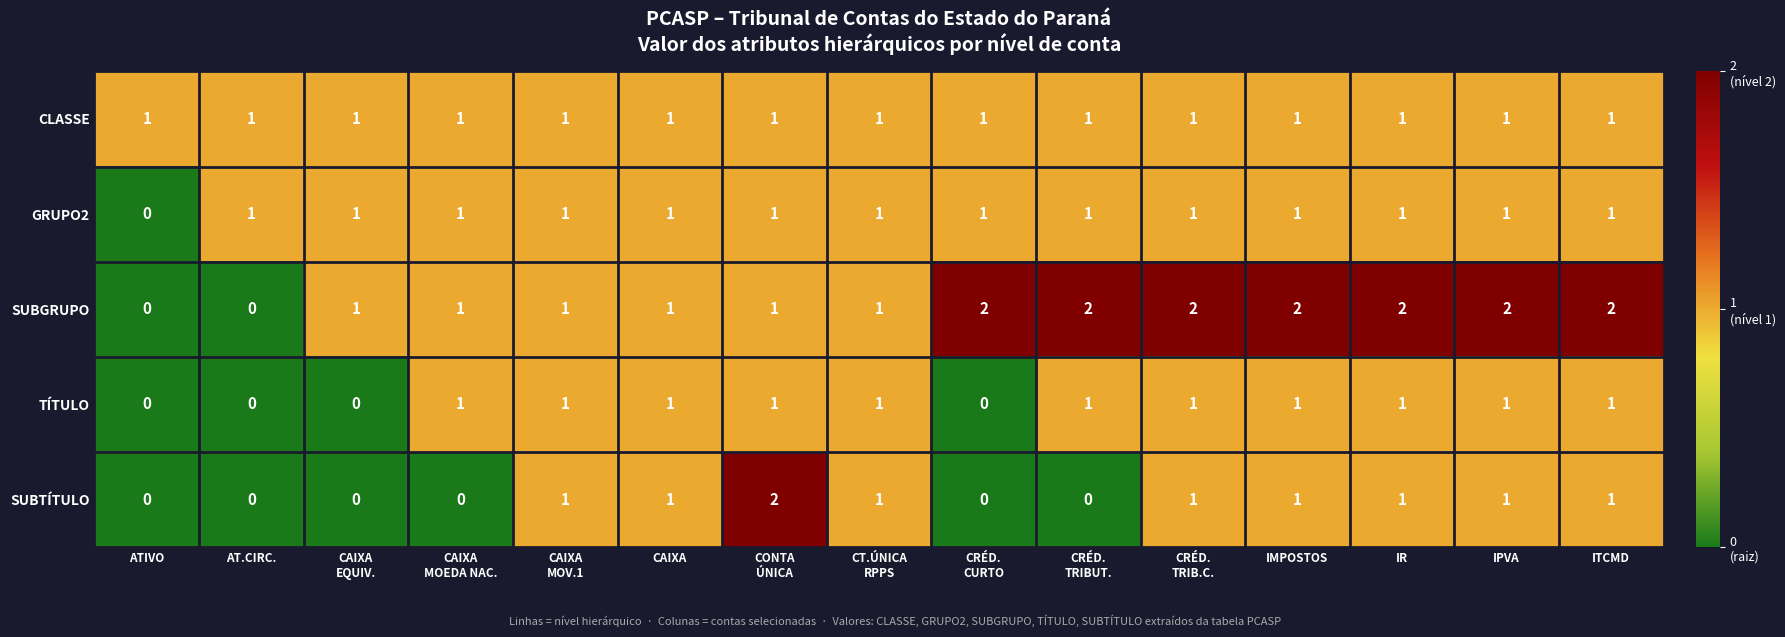

Where is GRUPO2 nearest to the value 0?

ATIVO